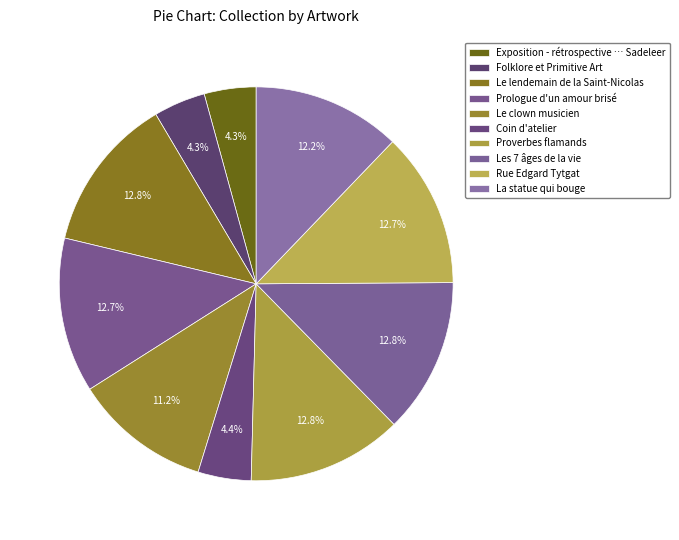

Which has a higher value, Coin d'atelier or Exposition - rétrospective … Sadeleer?

Coin d'atelier